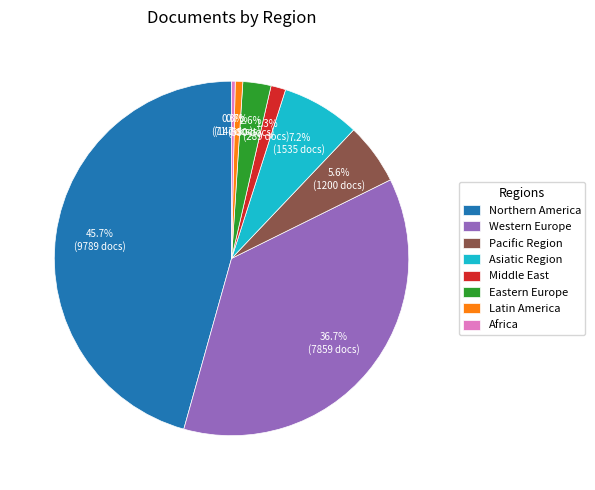

To the nearest percent, what is the combined percentage of Eastern Europe and Northern America?

48%